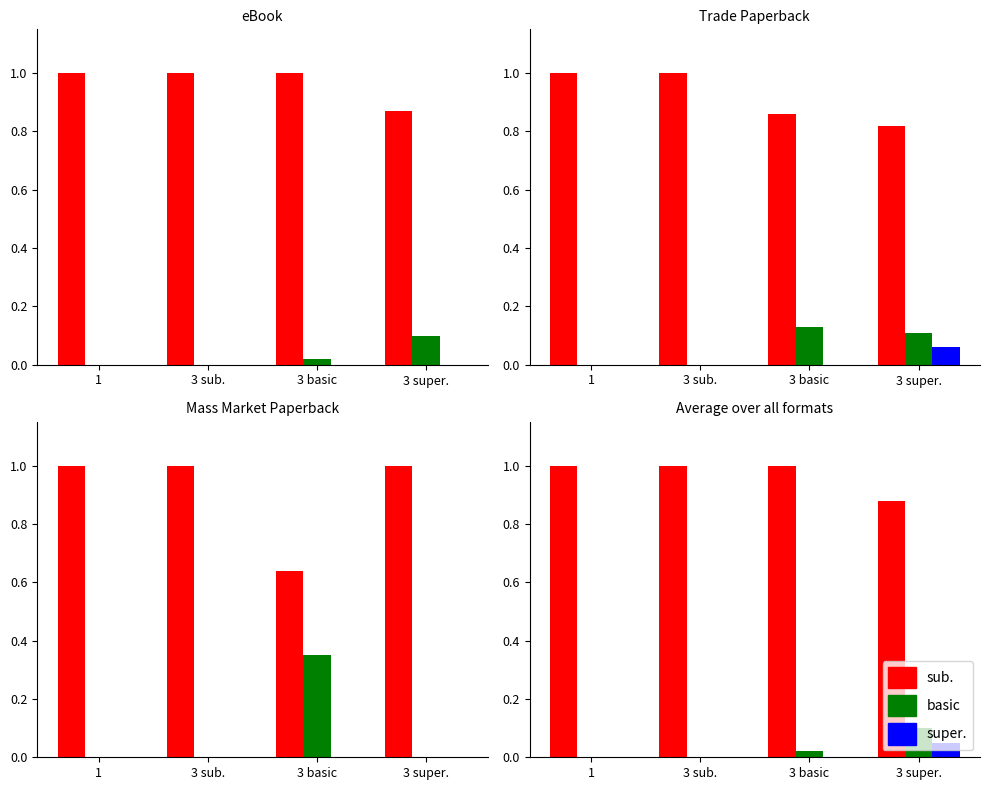

The basic series shows 0.0 at 3 basic. True or false?

True